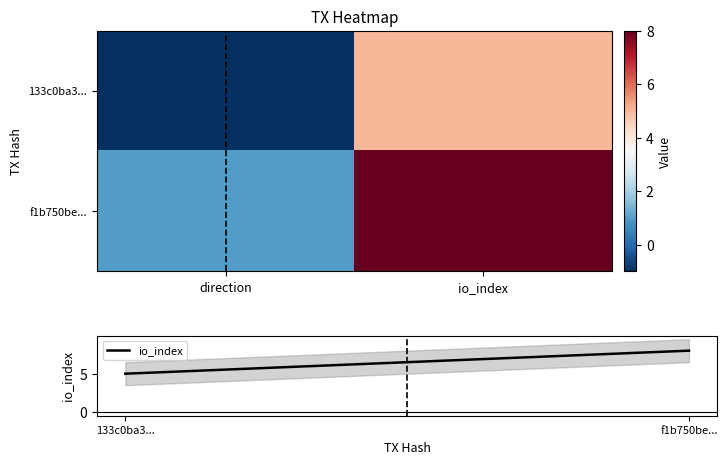

Which series has the largest total across all categories?

io_index